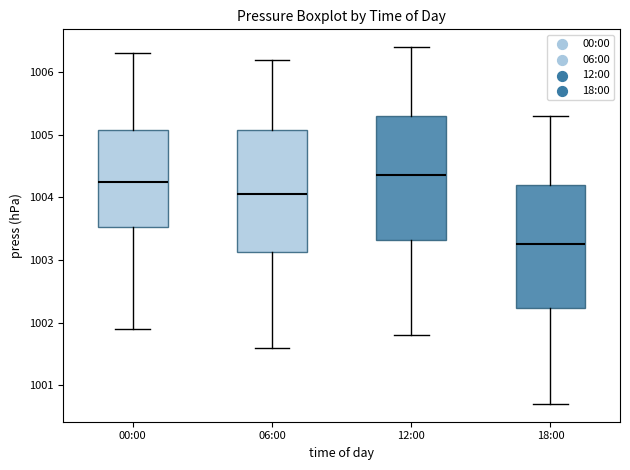

Where is the lower edge of the box for 12:00 on the y-axis? The values are not printed on the chart, so give them approximately, as read against the axis.

1003.3